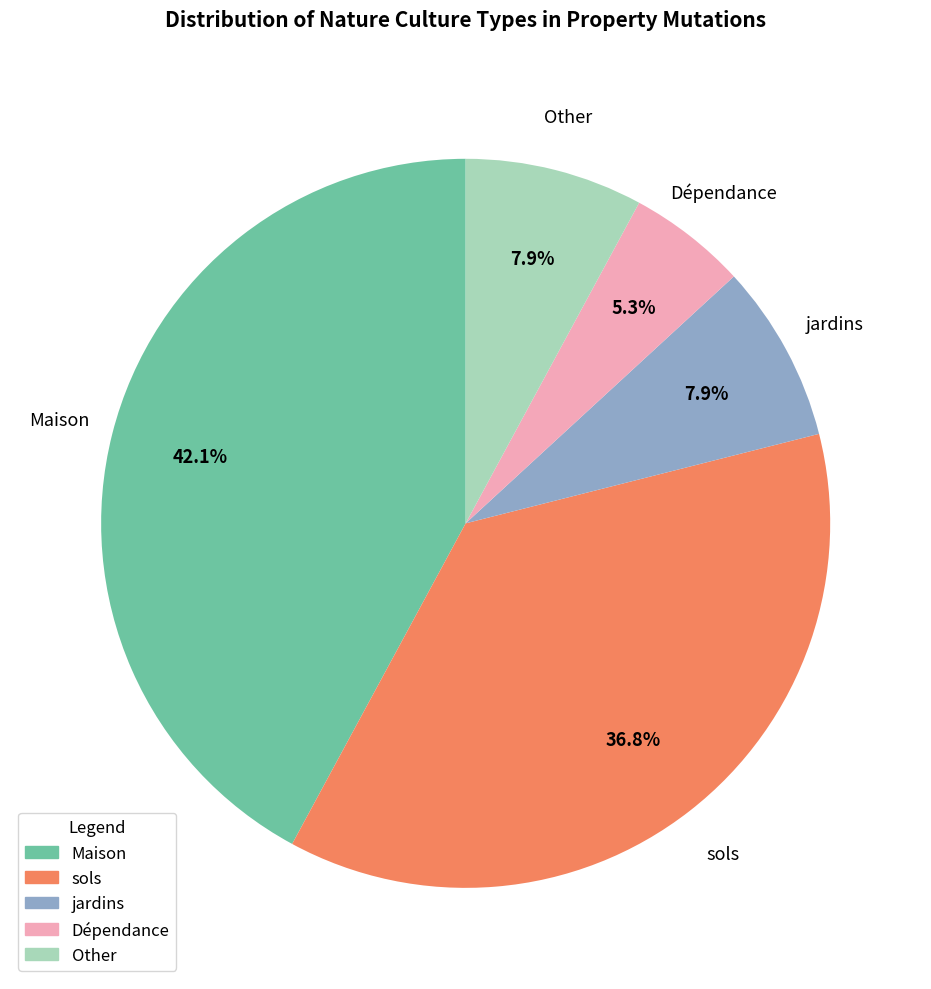

Does jardins represent more than half of the total?

No